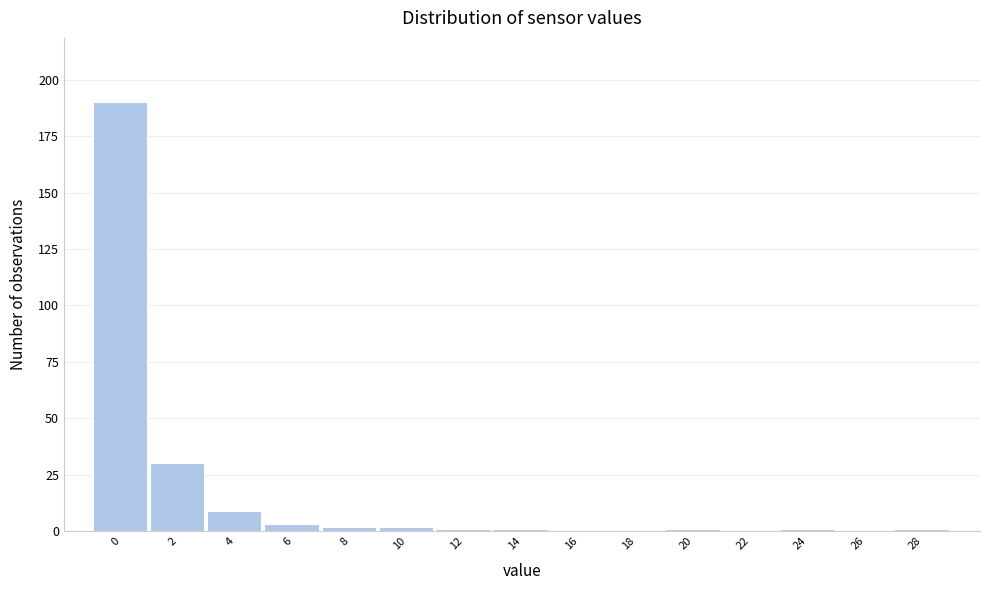

Reading left to right, what are all the values shown in this chart?

0=190	2=30	4=9	6=3	8=2	10=2	12=1	14=1	16=0	18=0	20=1	22=0	24=1	26=0	28=1